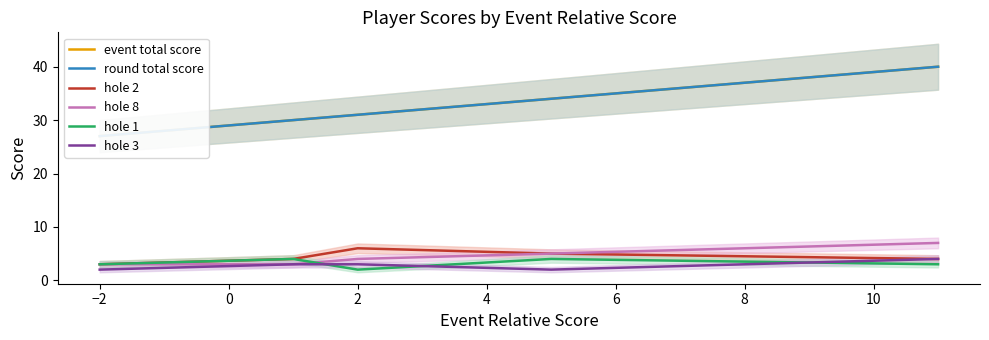

What is the maximum value for hole 8?

7